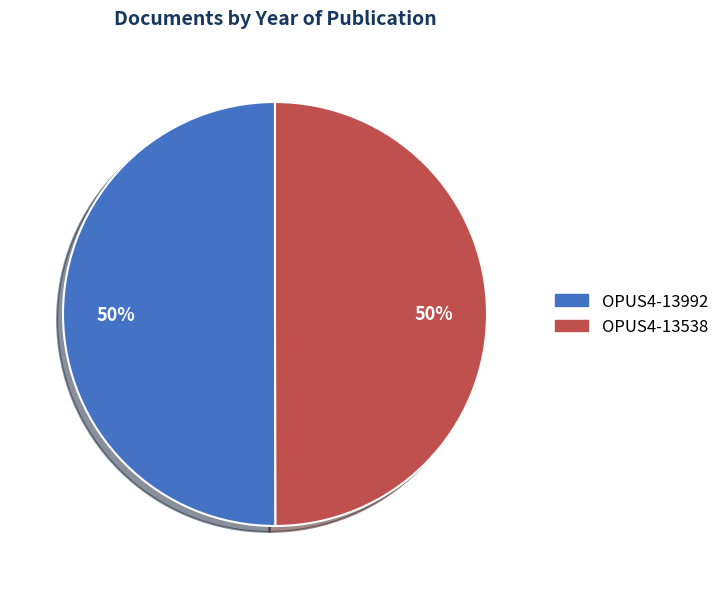

True or false: OPUS4-13992 accounts for 50% of the total.

True